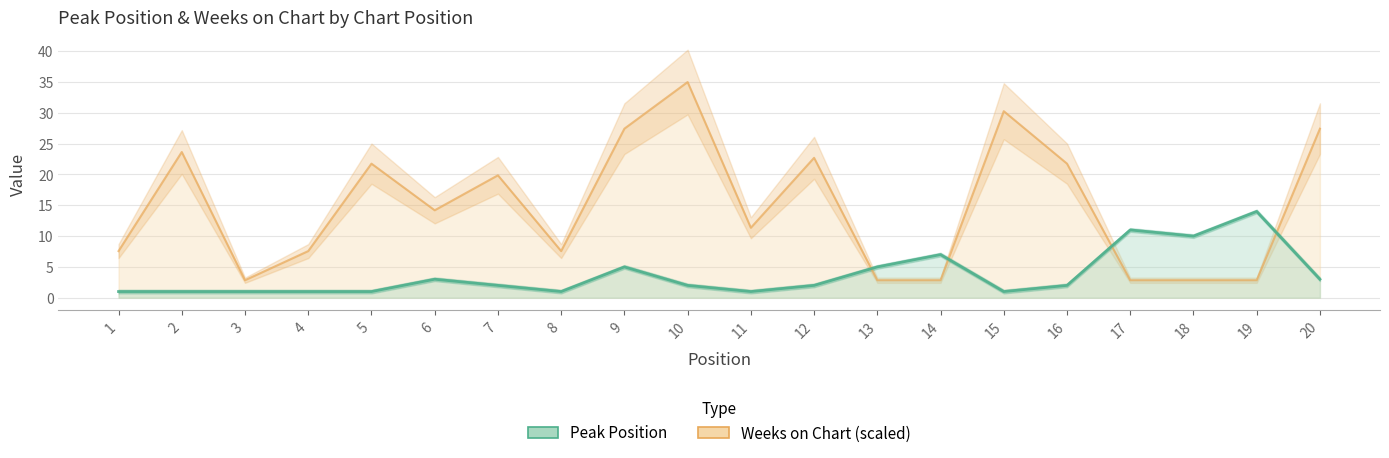

Reading right to left, extract all data points from this chart.

Peak Position: 3.0	14.0	10.0	11.0	2.0	1.0	7.0	5.0	2.0	1.0	2.0	5.0	1.0	2.0	3.0	1.0	1.0	1.0	1.0	1.0
Weeks on Chart: 27.4	2.8	2.8	2.8	21.8	30.3	2.8	2.8	22.7	11.4	35.0	27.4	7.6	19.9	14.2	21.8	7.6	2.8	23.6	7.6